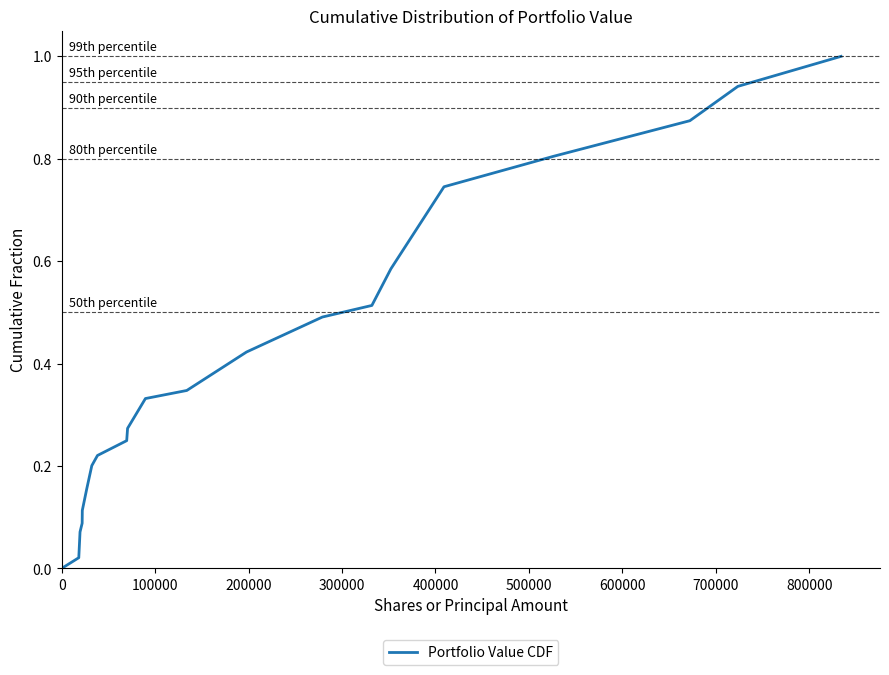

What is the greatest value displayed?

1.0